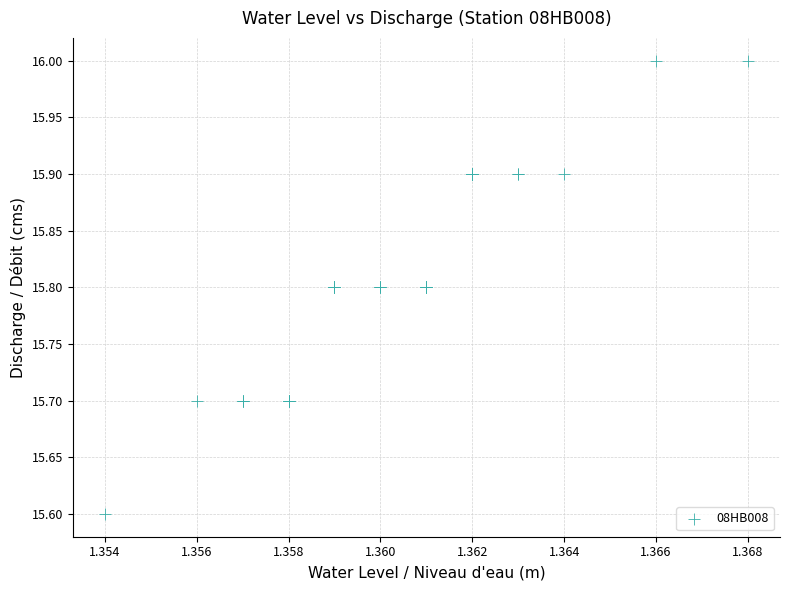

What Y value in the scatter plot is closest to 15?

15.6